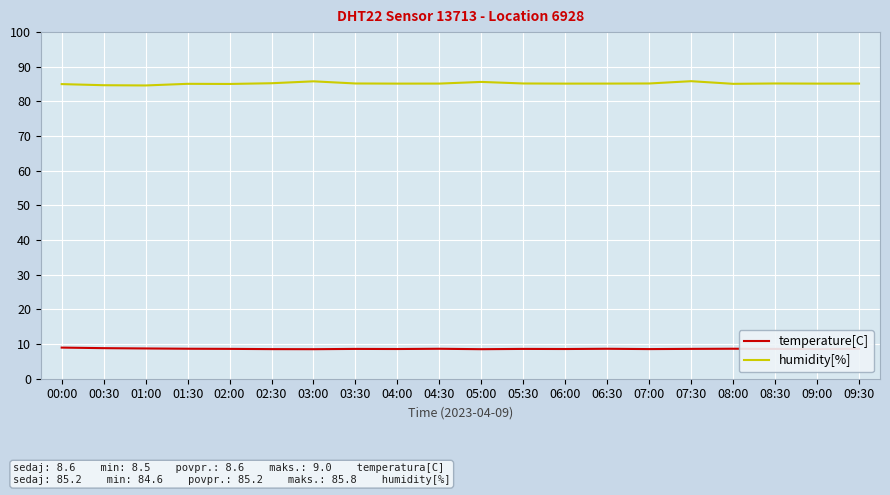

What is the maximum value shown in the chart?

85.8